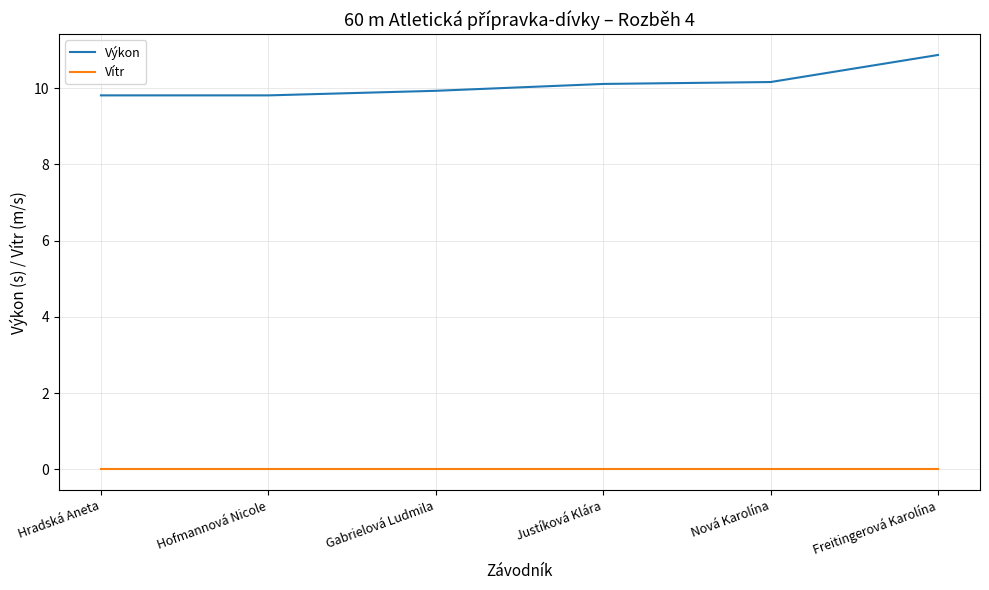

What position from the right is Freitingerová Karolína?

1